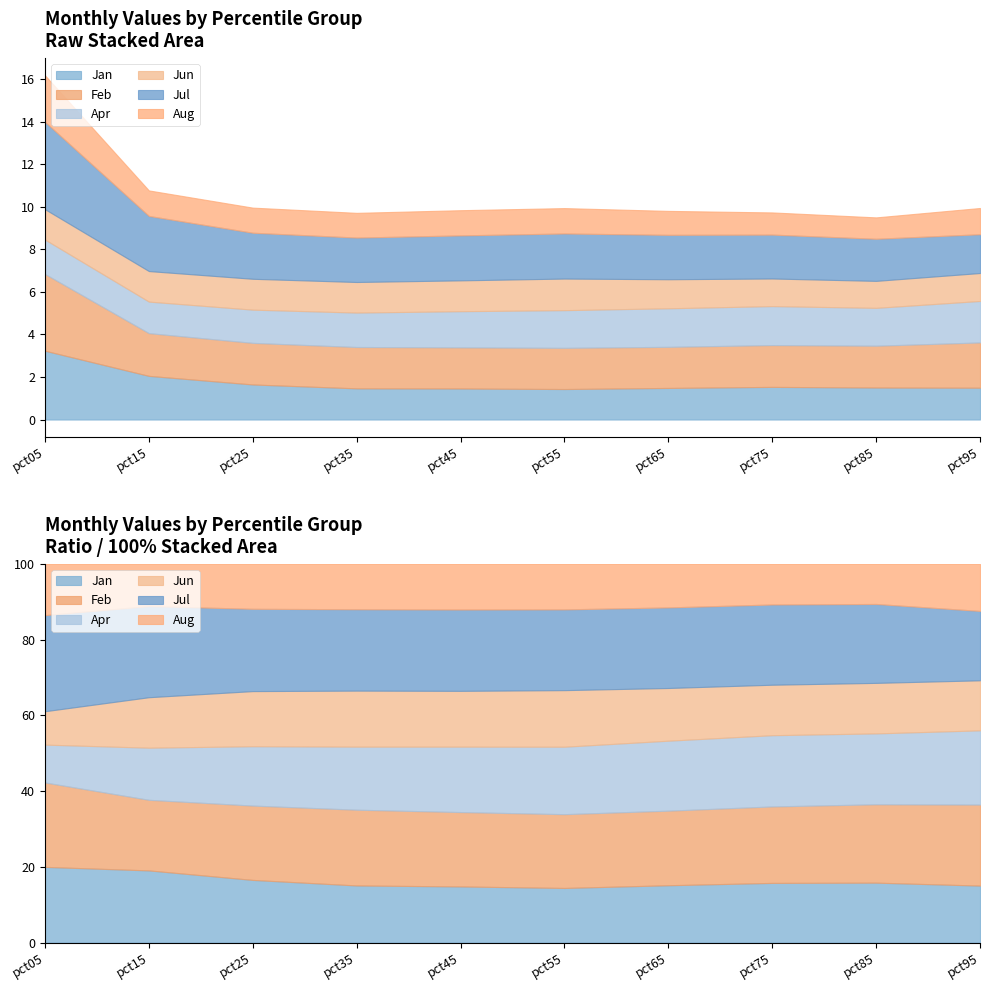

Which series has the largest range (max minus min)?

Jul